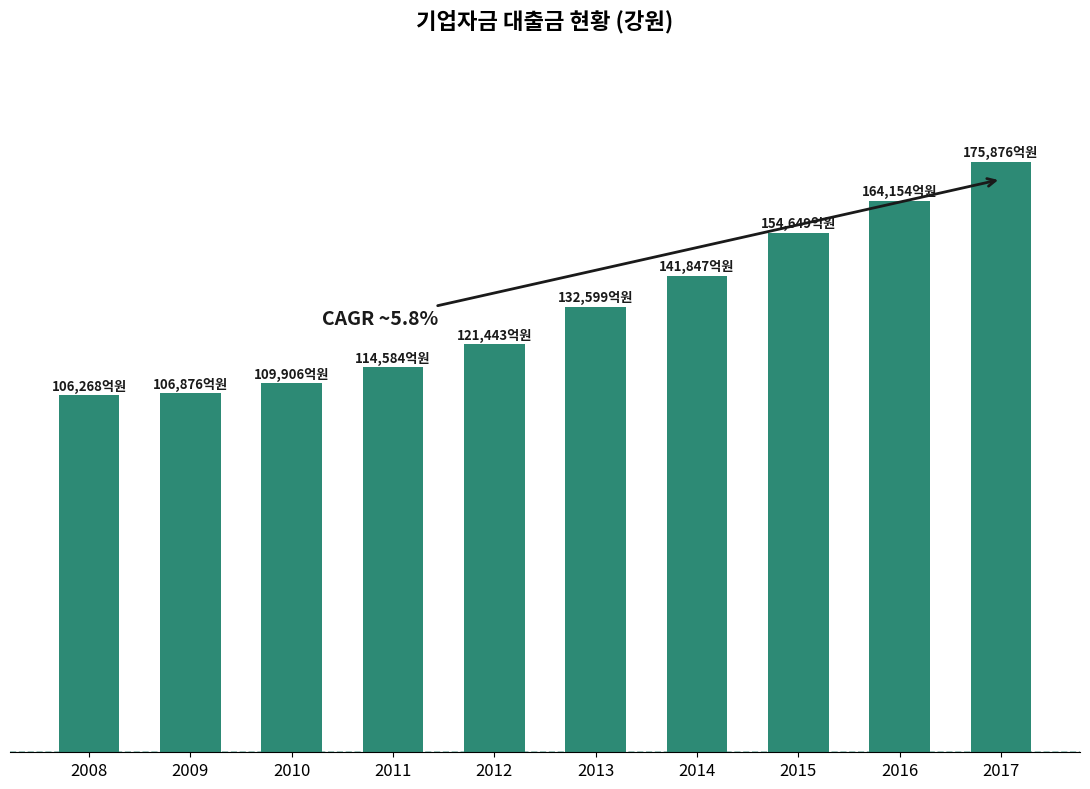

Reading right to left, extract all data points from this chart.

2017=175876.0	2016=164154.3	2015=154649.0	2014=141847.5	2013=132598.9	2012=121442.6	2011=114583.7	2010=109905.8	2009=106875.8	2008=106267.9